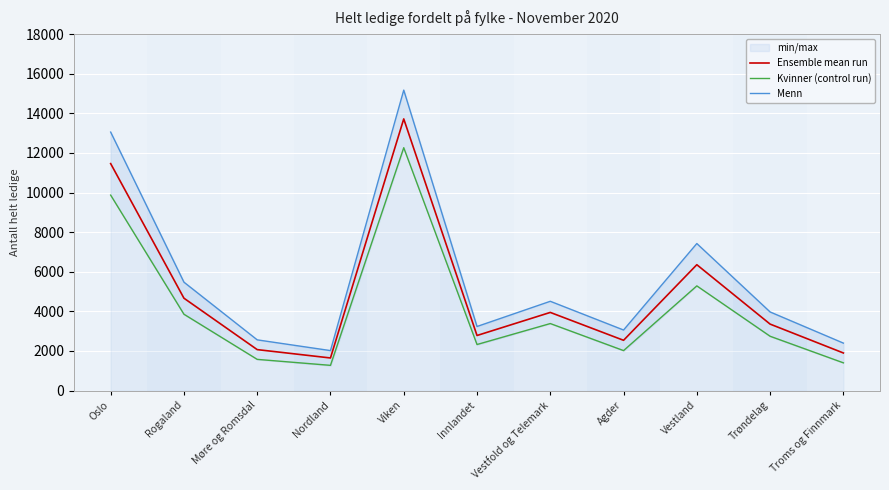

What is the label of the 11th point from the left?

Troms og Finnmark